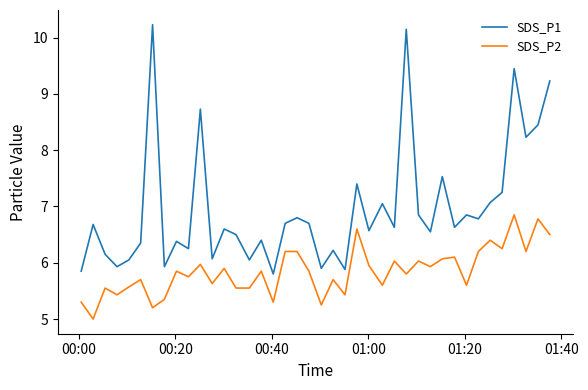

Which series has the largest range (max minus min)?

SDS_P1